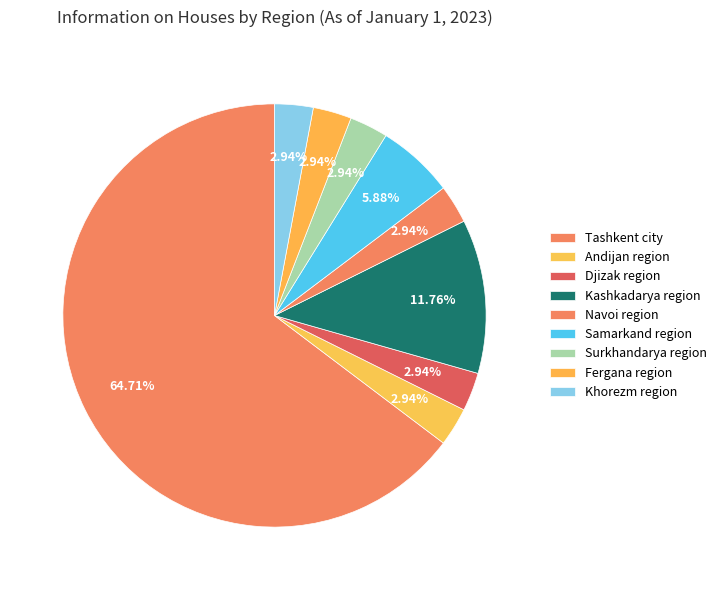

Is it true that Khorezm region is 3% of the pie?

True